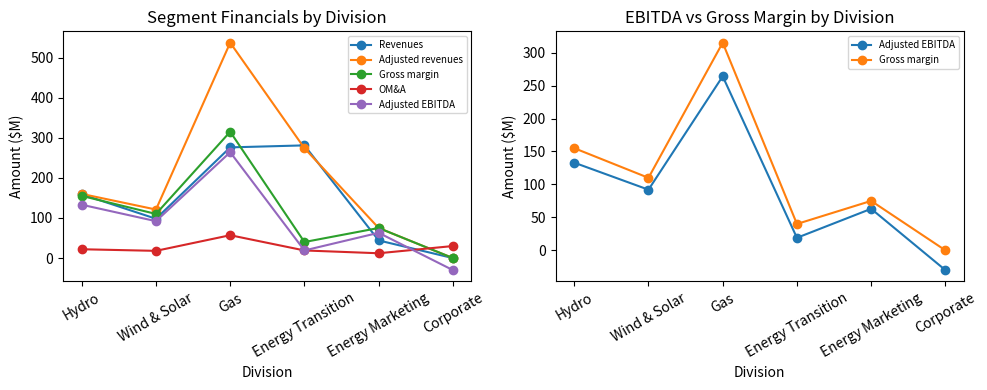

Between which two adjacent categories do Revenues and OM&A first intersect?

Energy Marketing and Corporate